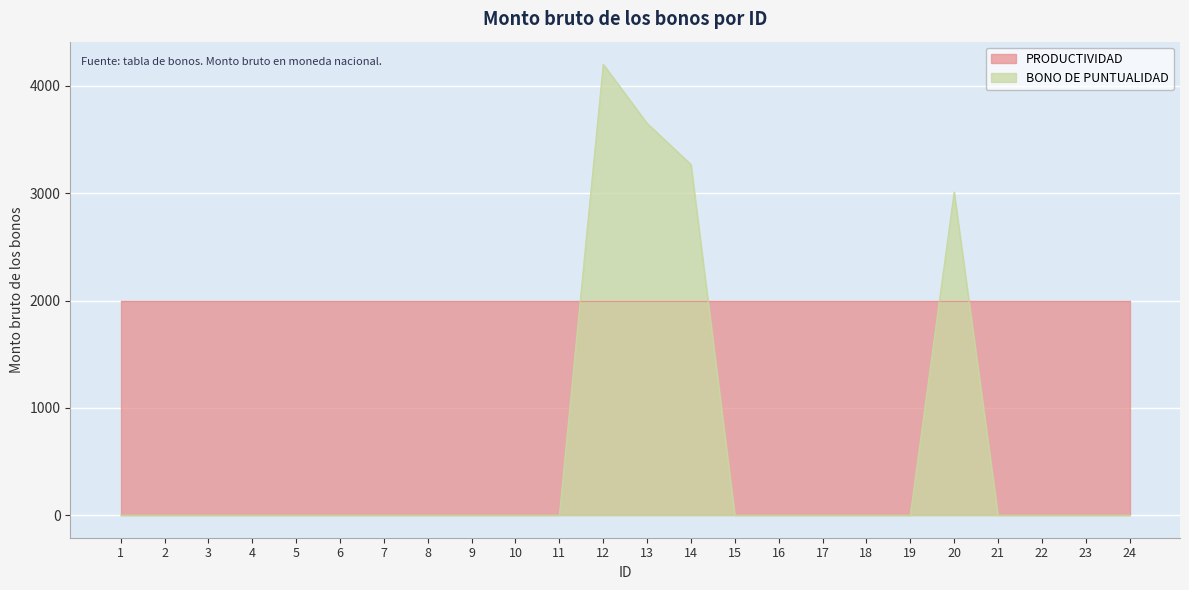

What is the difference between the highest and lowest values at 1?

2000.0